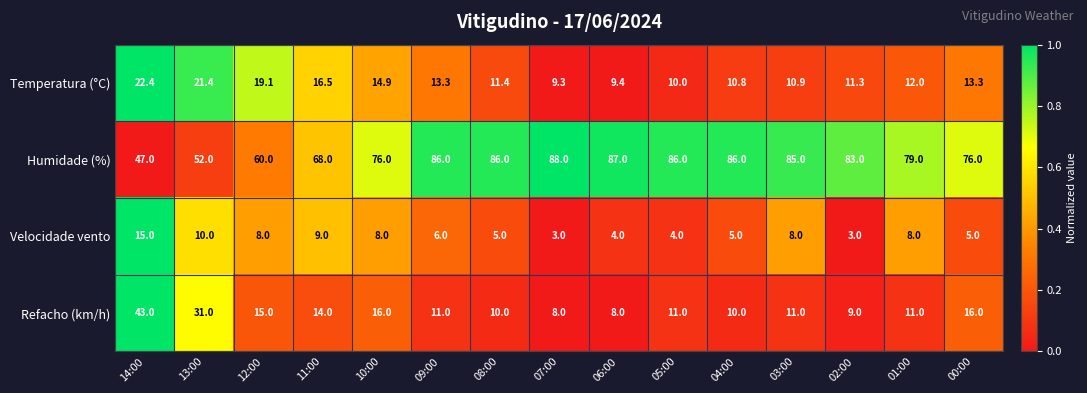

Which series changed the most between 08:00 and 00:00?

Humidade (%)